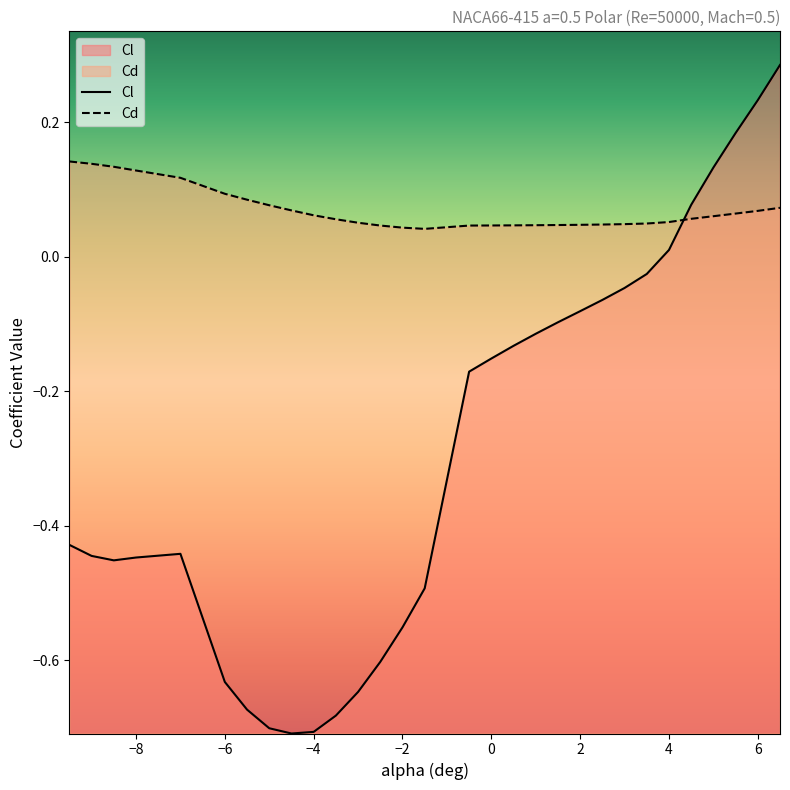

What is the sum of all Cl values?

-8.6